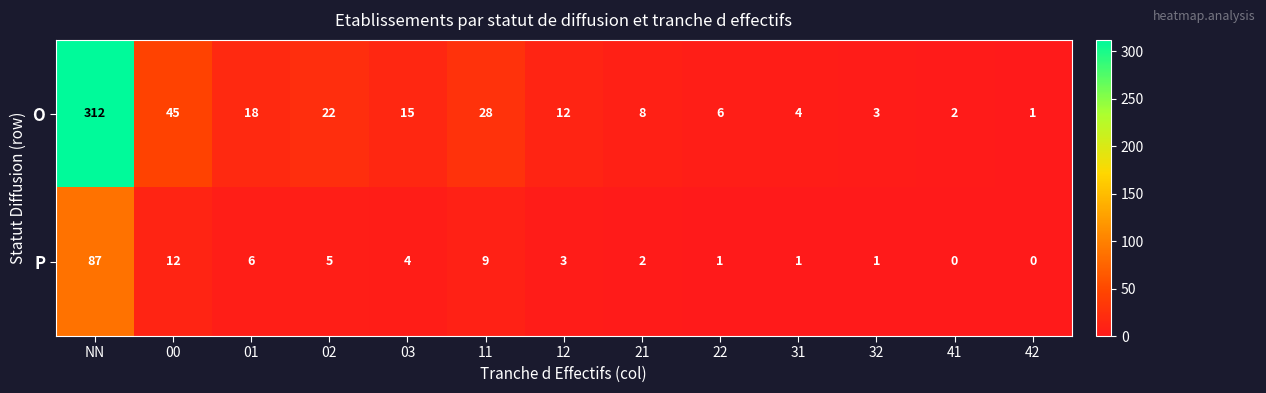

Which series has the widest spread of values?

O